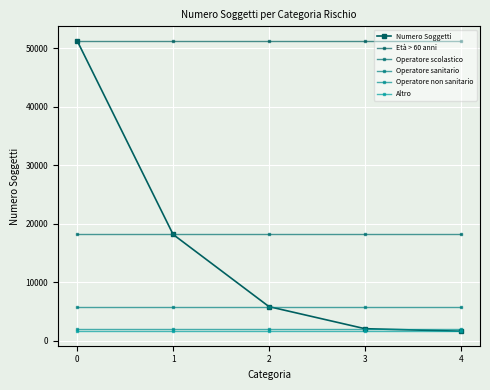

What is the sum of all Operatore non sanitario values?

10165